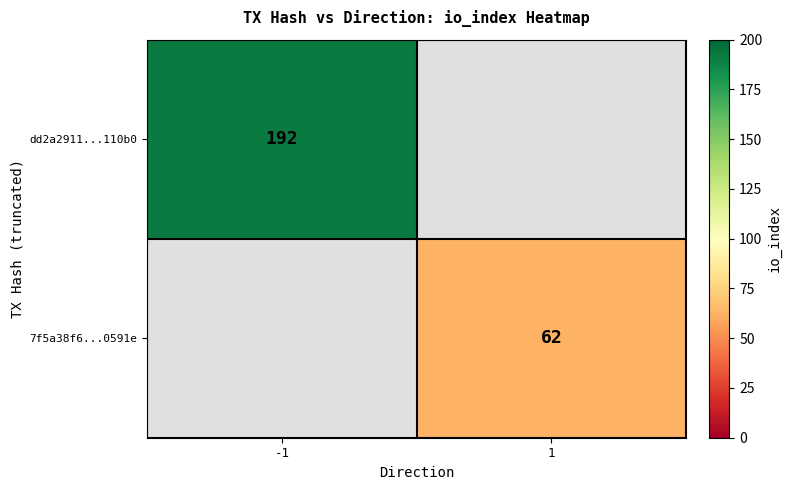

Is it true that 7f5a38f6...0591e equals 111 at 1?

False